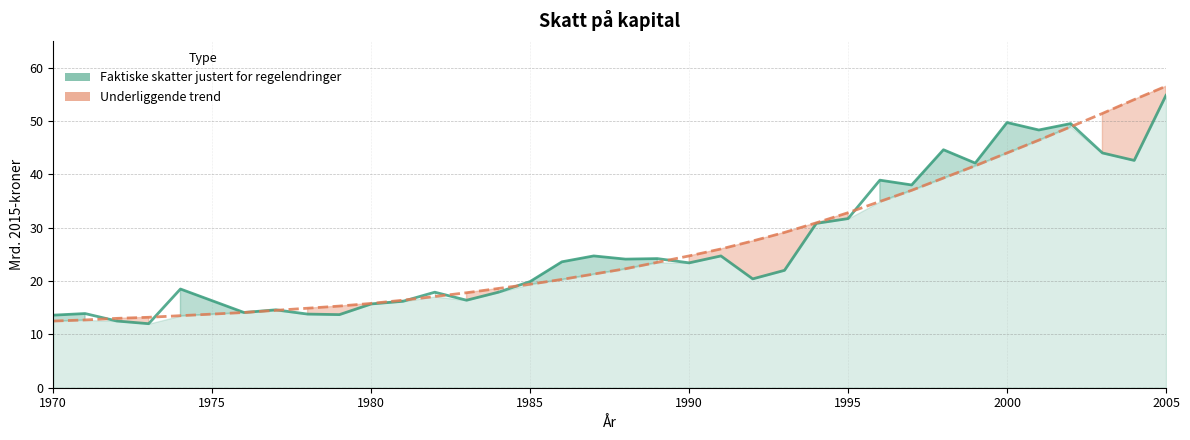

Is the value of Underliggende trend at 31 greater than the value of Faktiske skatter justert for regelendringer at 1980?

Yes